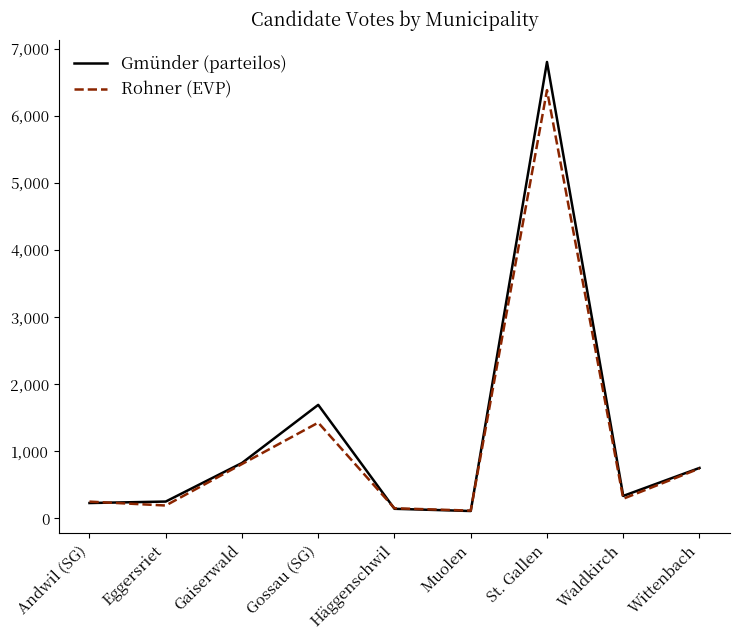

What is the sum of all Rohner (EVP) values?

10374